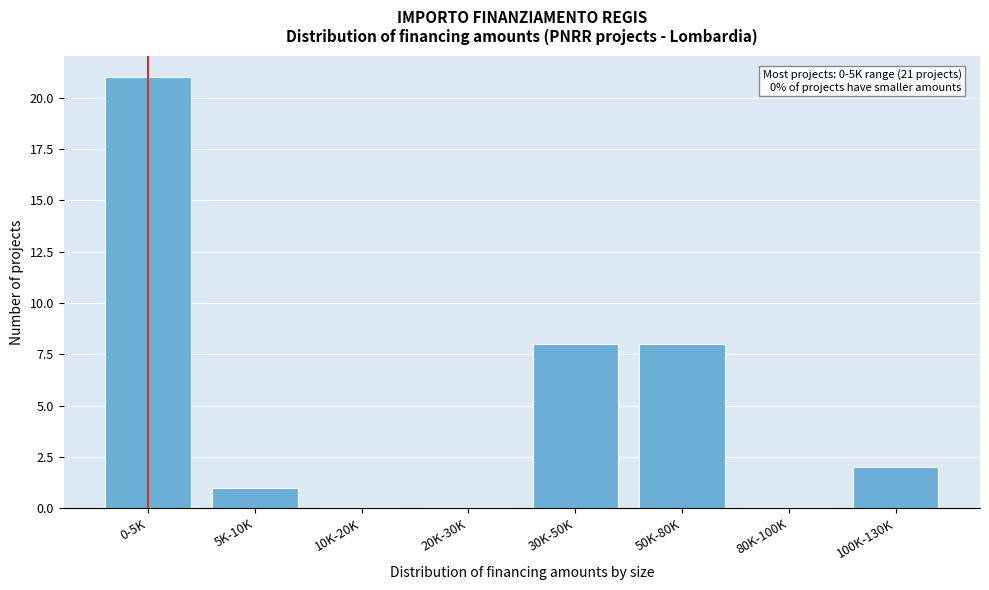

Reading right to left, extract all data points from this chart.

100K-130K=2	80K-100K=0	50K-80K=8	30K-50K=8	20K-30K=0	10K-20K=0	5K-10K=1	0-5K=21